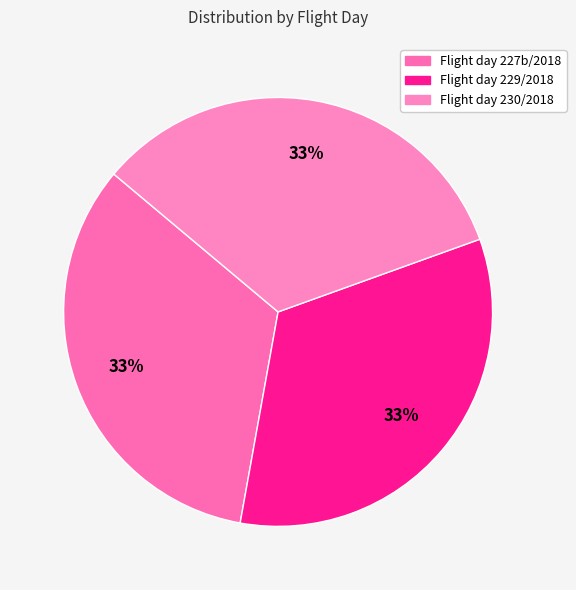

Count the number of slices in the pie.

3